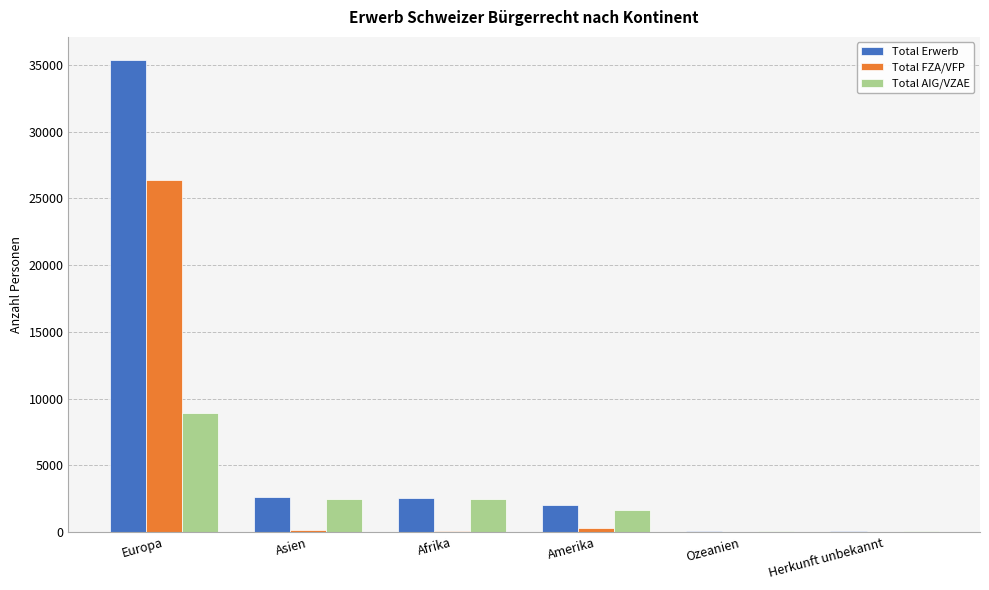

Which category has the highest value in the Total AIG/VZAE series?

Europa